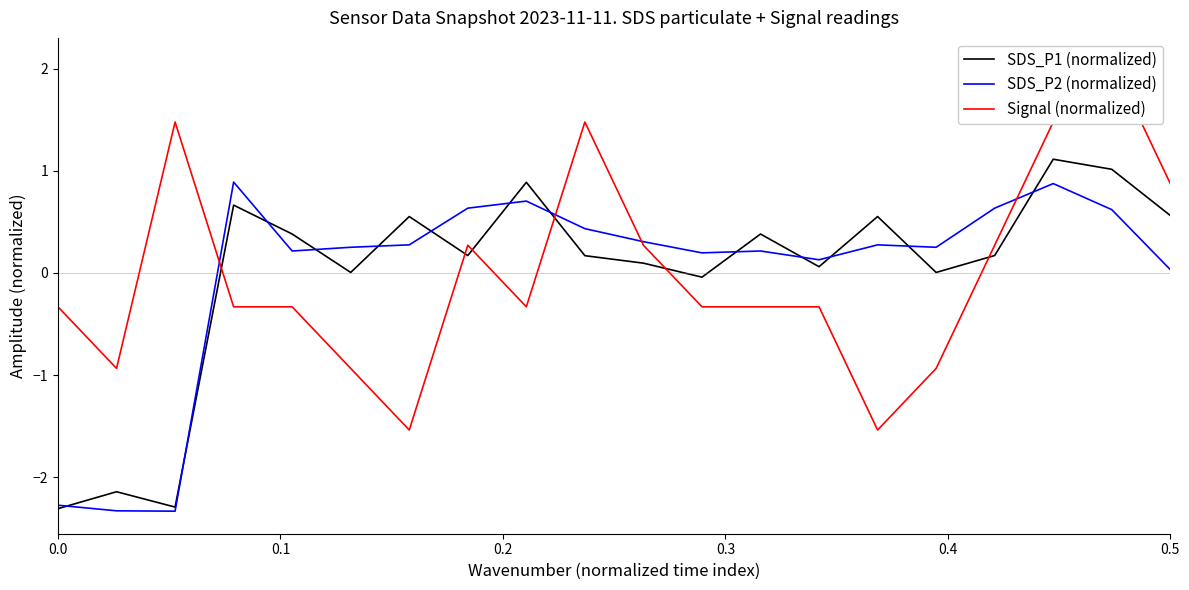

What is the maximum value for SDS_P1 (normalized)?

1.1